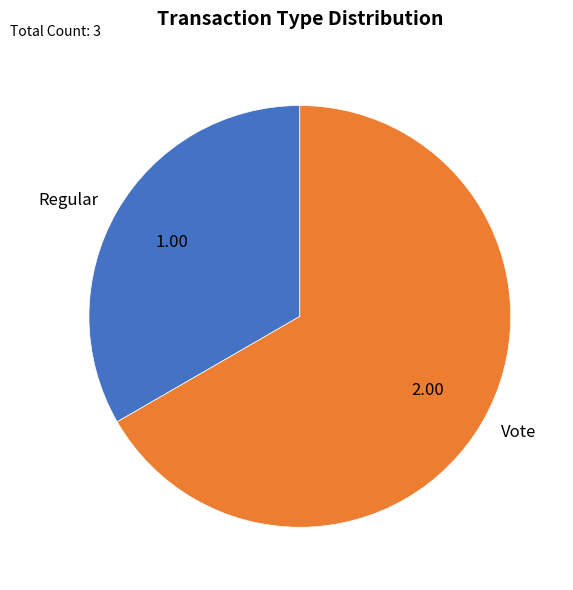

Combined, do Regular and Vote account for over 50%?

Yes